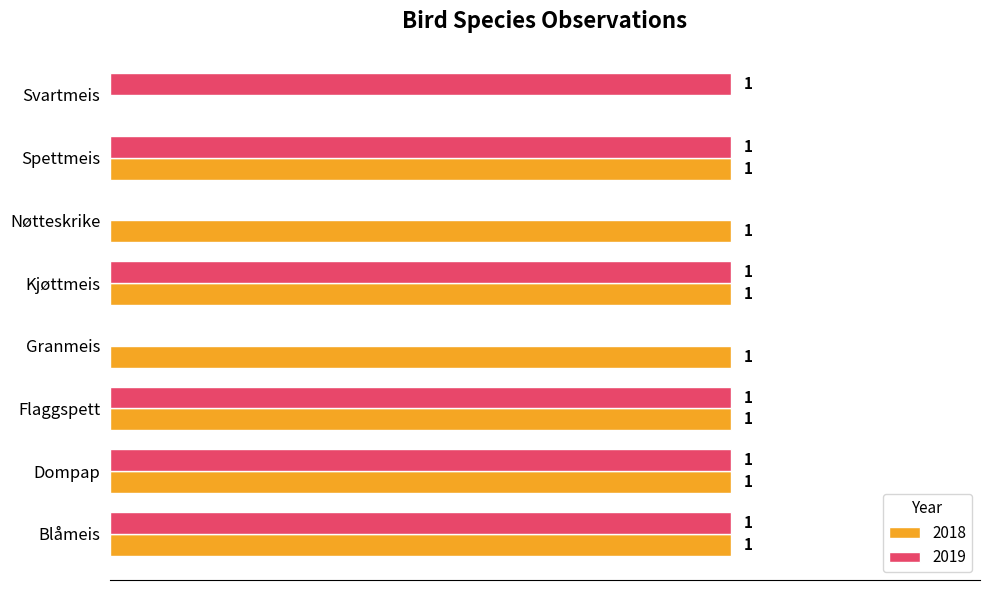

Is the value of 2018 at Nøtteskrike greater than the value of 2019 at Nøtteskrike?

Yes